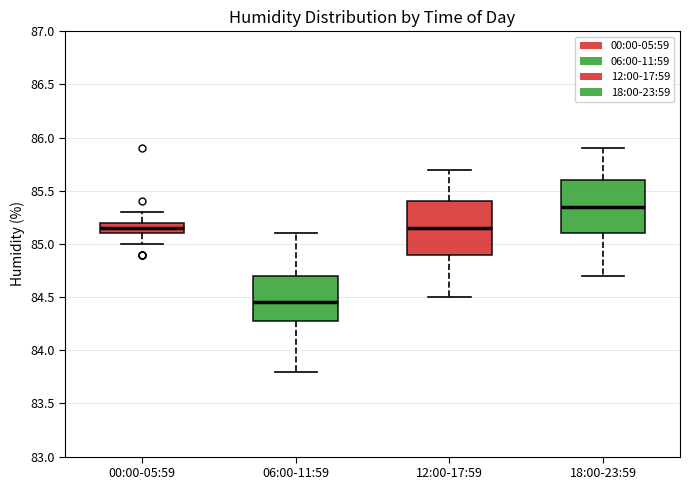

Where is the lower edge of the box for 18:00-23:59 on the y-axis? The values are not printed on the chart, so give them approximately, as read against the axis.

85.10